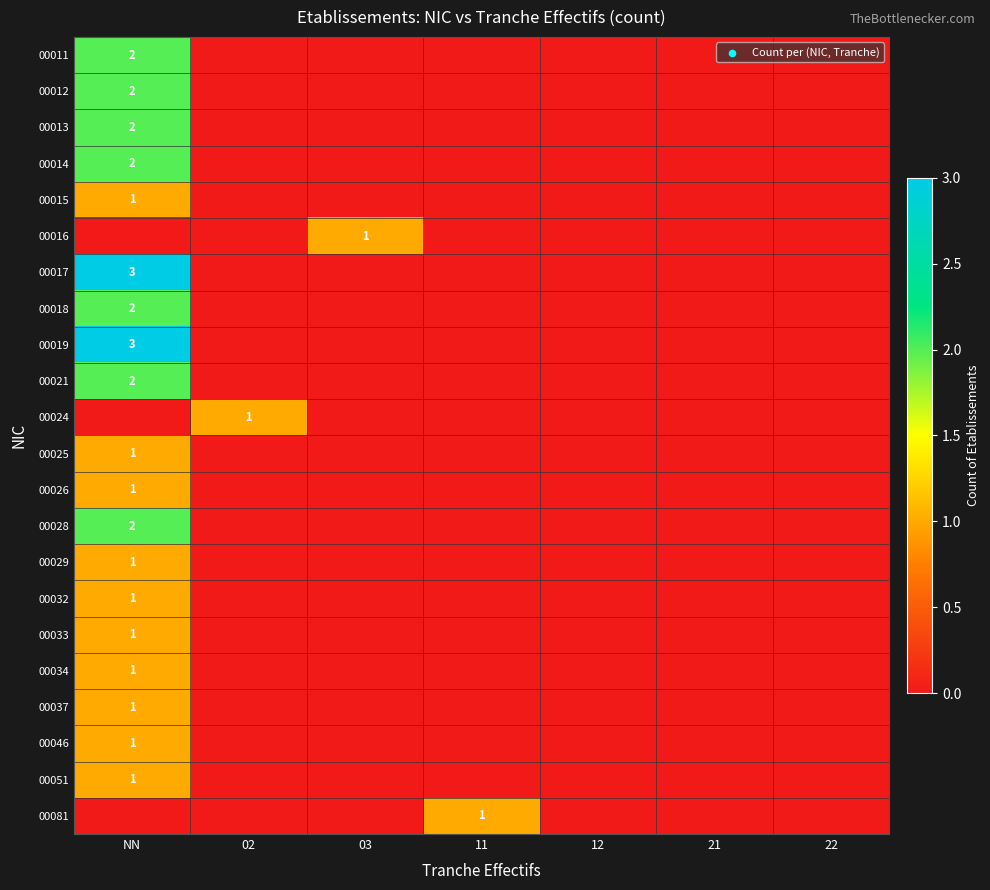

How many 00011 values are between 0 and 1?

6